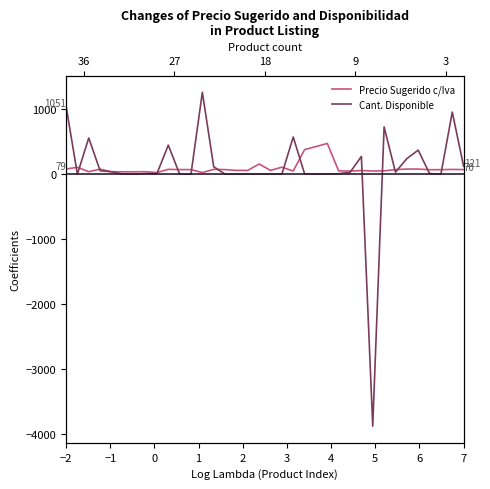

What is the sum of all Cant. Disponible values?

2990.0